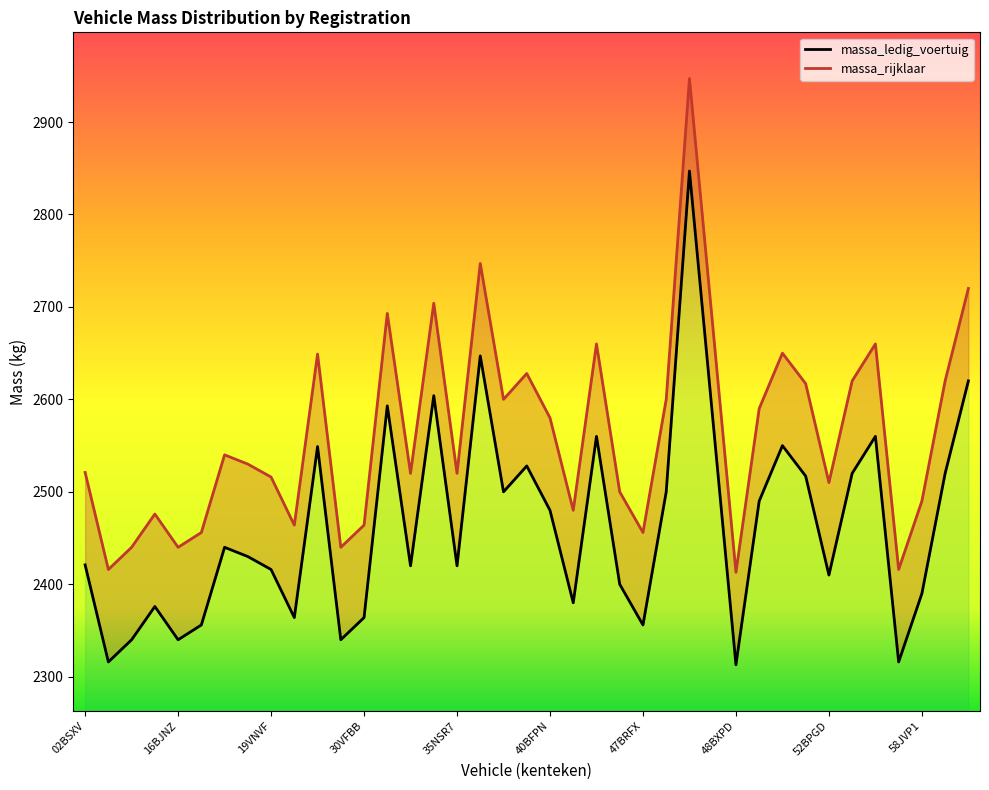

List the labels in order of massa_ledig_voertuig value, largest first.

47RRPS, 37VVRR, 61KVL1, 33VHRT, 31VDJG, 47VRVK, 43VGSH, 52VRBB, 49SVNX, 27VNPG, 39VNLB, 52NXHS, 60VHNG, 50JJL5, 39VFHG, 47LSF3, 48LNL9, 40BFPN, 16VTGT, 18VFNP, 02BSXV, 32BPZV, 35NSR7, 19VNVF, 52BPGD, 47BJPP, 58JVP1, 40VDBH, 13VFBV, 1SJX96, 30VFBB, 14BFVH, 47BRFX, 09VDFL, 16BJNZ, 29SNDX, 02GTP2, 52VZS4, 48BXPD